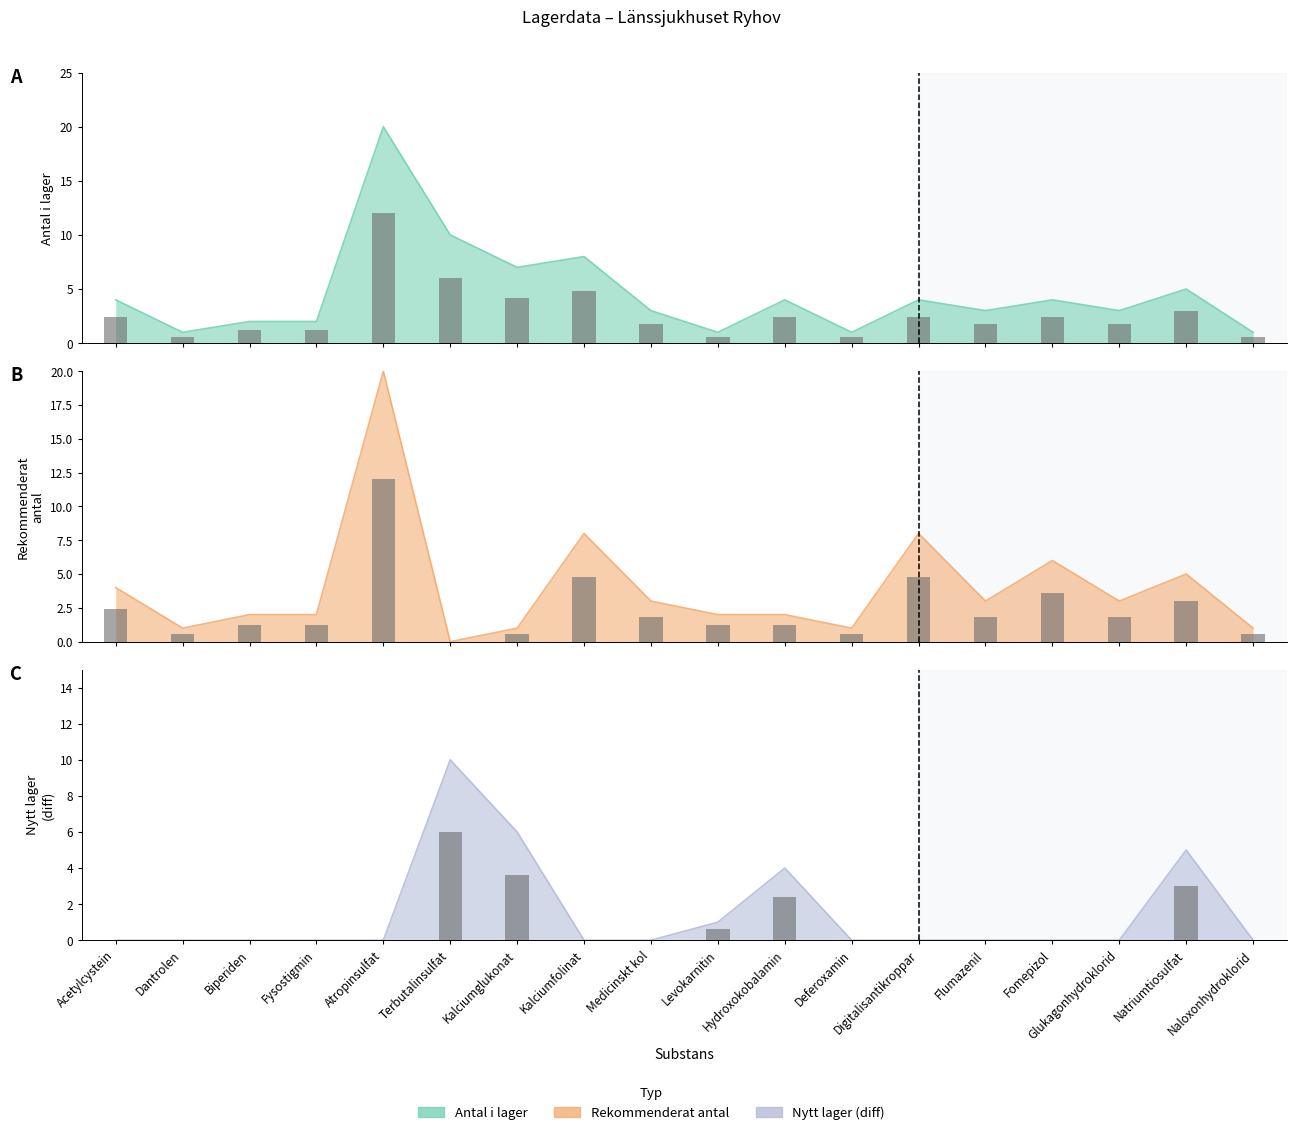

What are all the series names shown in the legend?

Antal i lager, Rekommenderat antal, Nytt lager (diff)